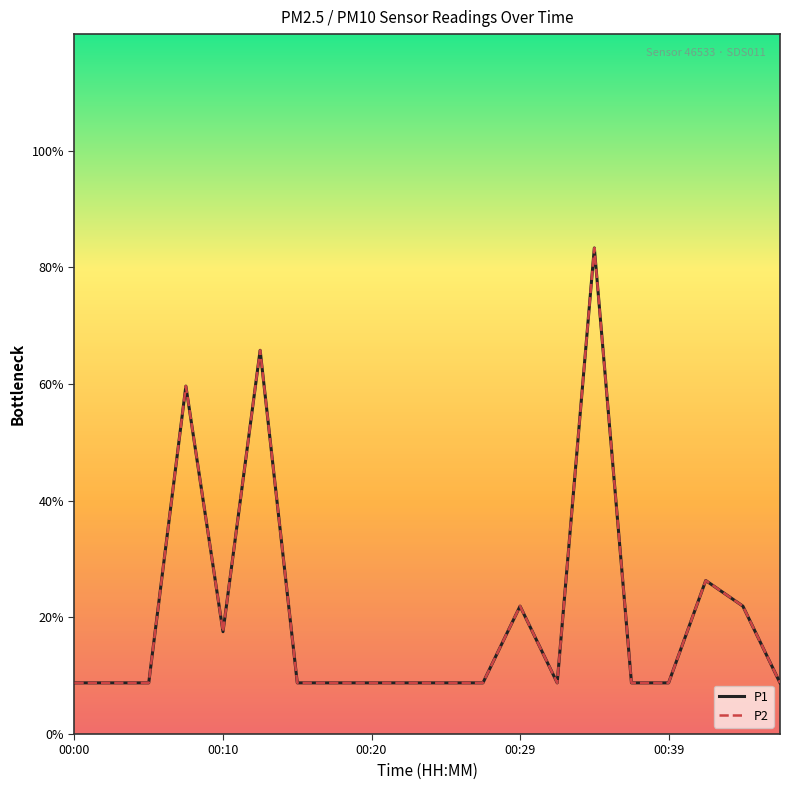

Count the P1 values in the range 0 to 1.

20